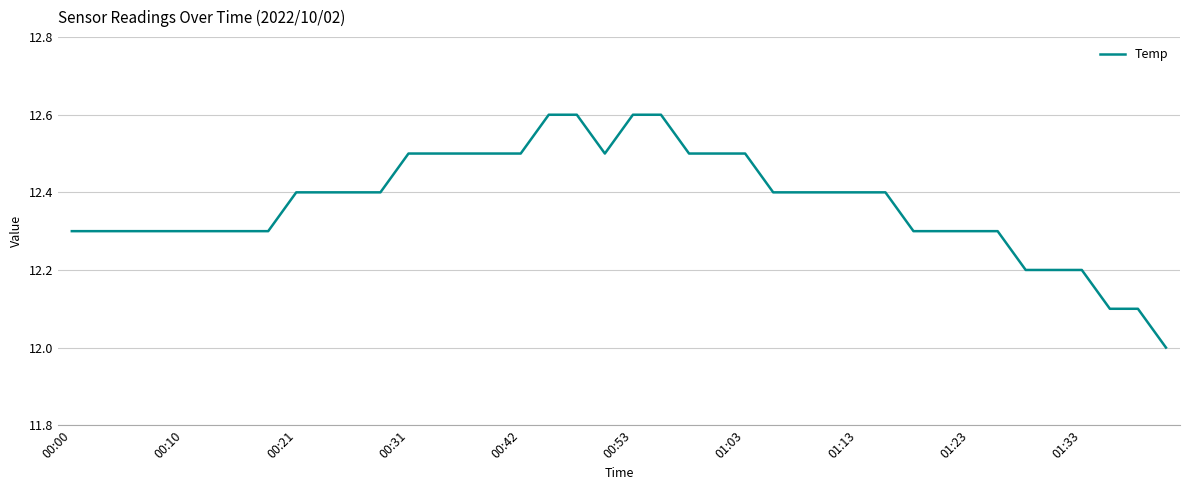

What is the smallest value displayed?

12.0